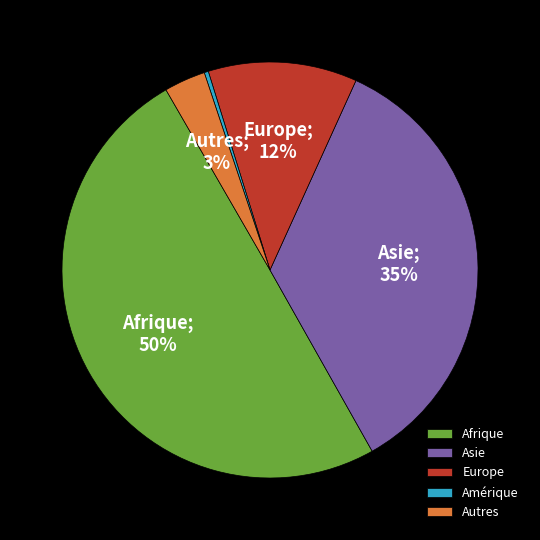

Which has a higher value, Asie or Europe?

Asie